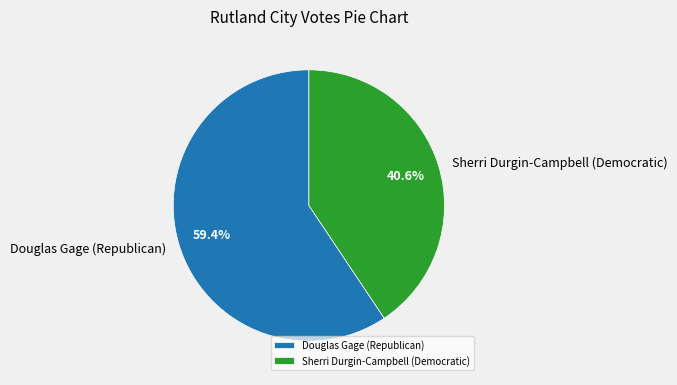

Do Douglas Gage (Republican) and Sherri Durgin-Campbell (Democratic) together represent more than half of the pie?

Yes